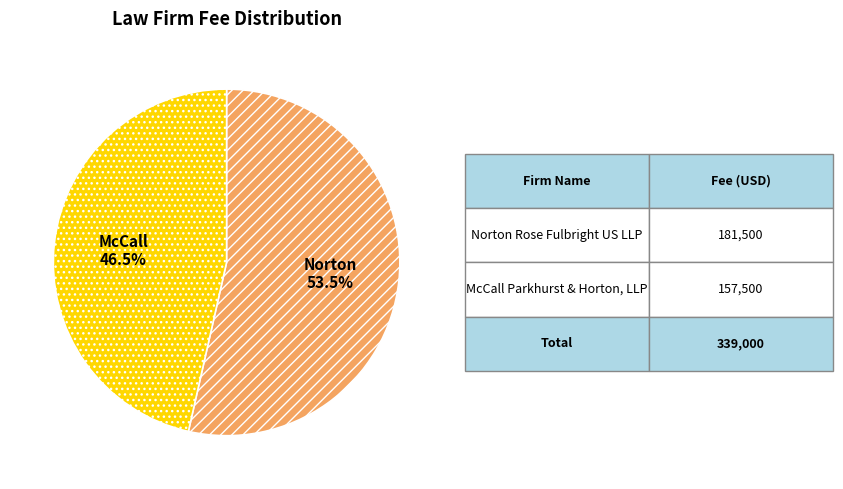

Is there a majority slice in this chart?

Yes